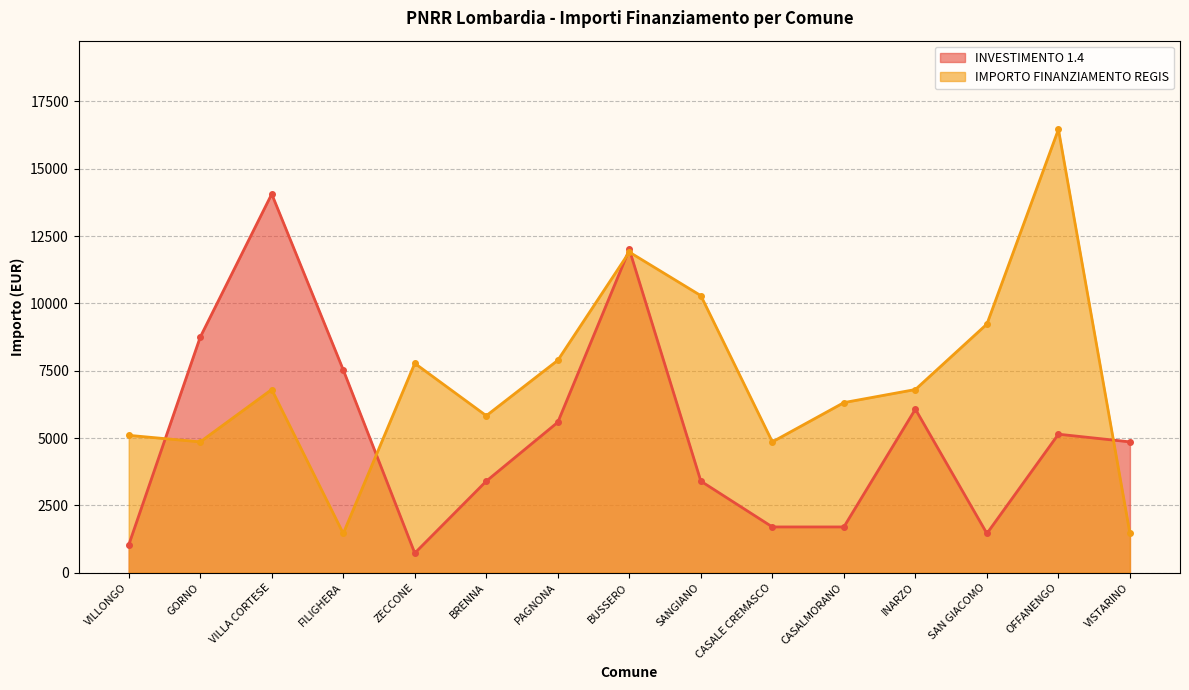

At how many categories does at least one series exceed 6306?

11